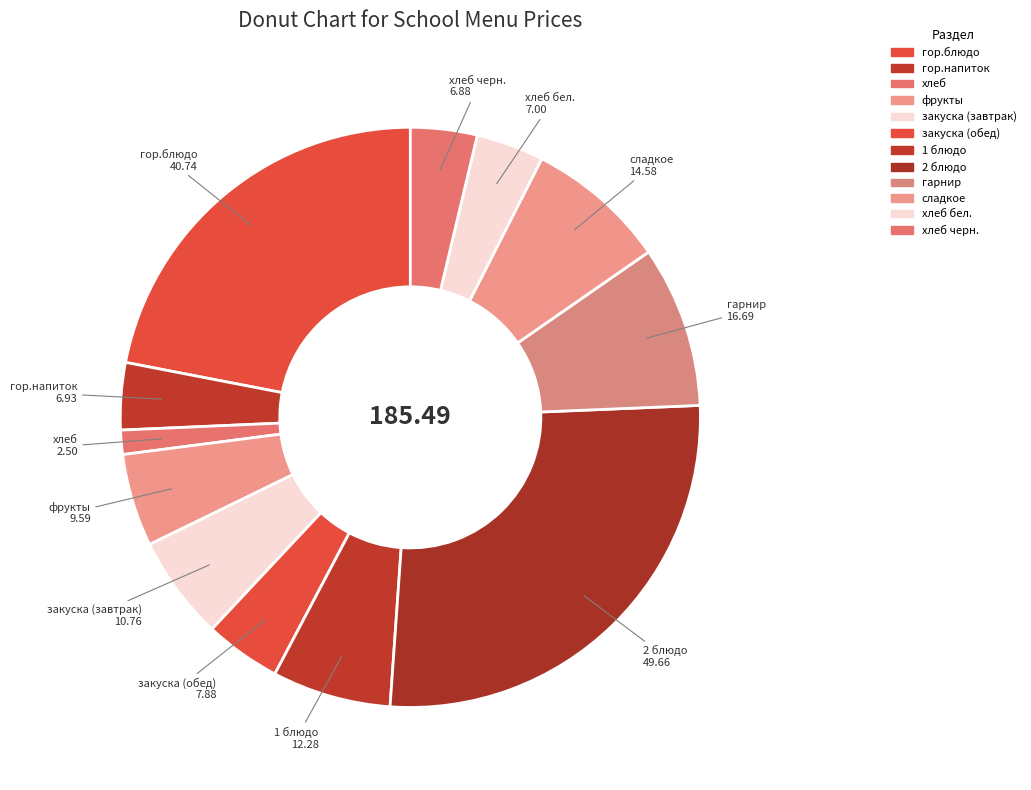

To the nearest percent, what is the average slice percentage?

8%